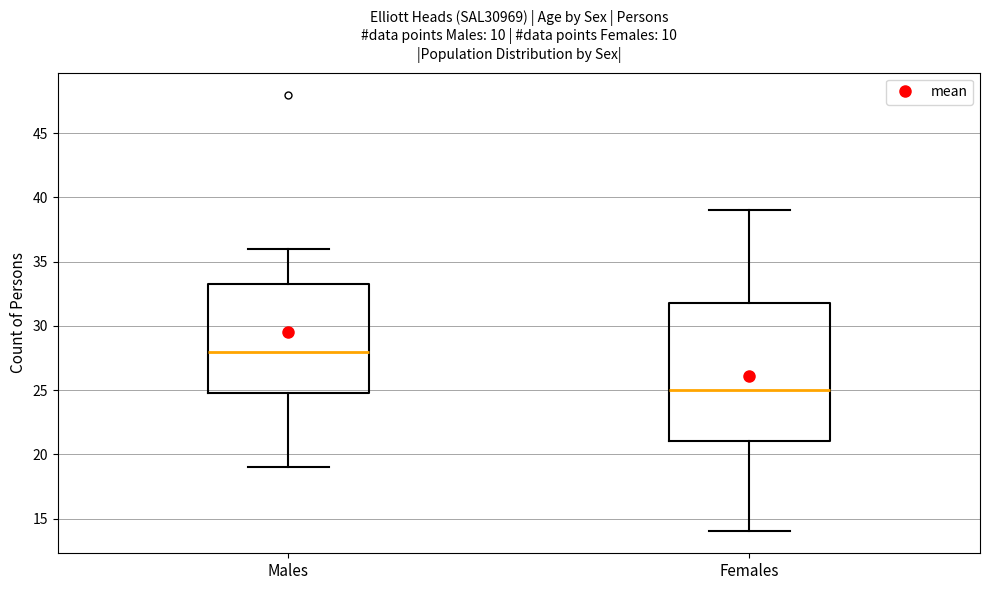

Which box has the highest median line?

Males